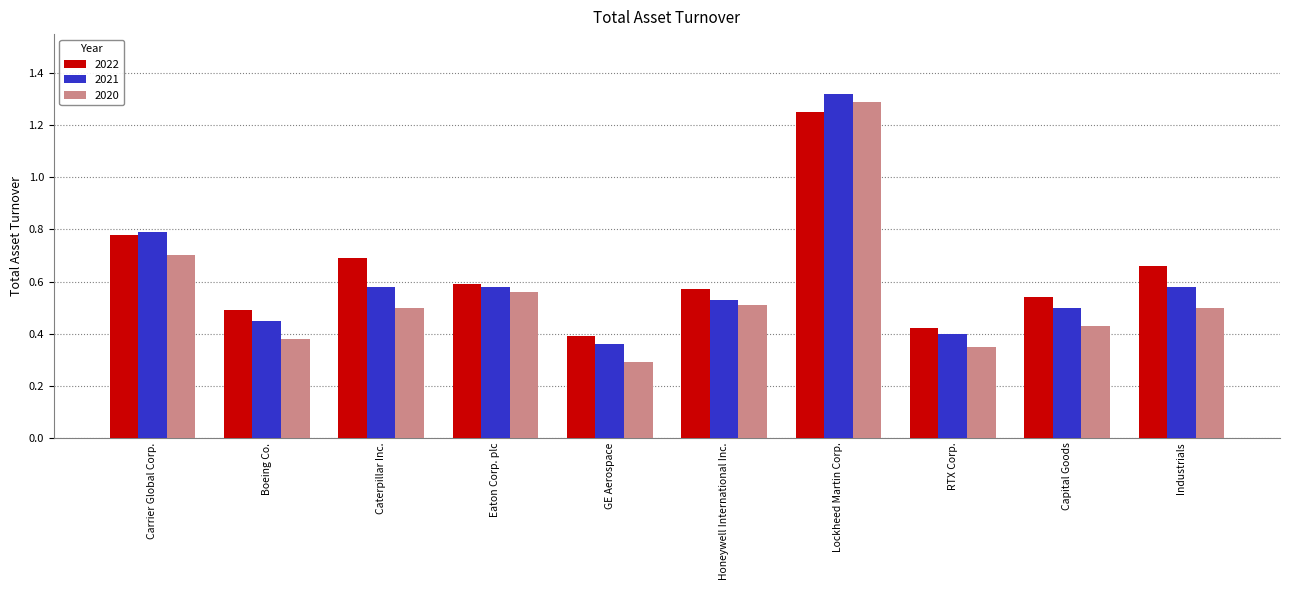

Which category has the highest value in the 2020 series?

Lockheed Martin Corp.